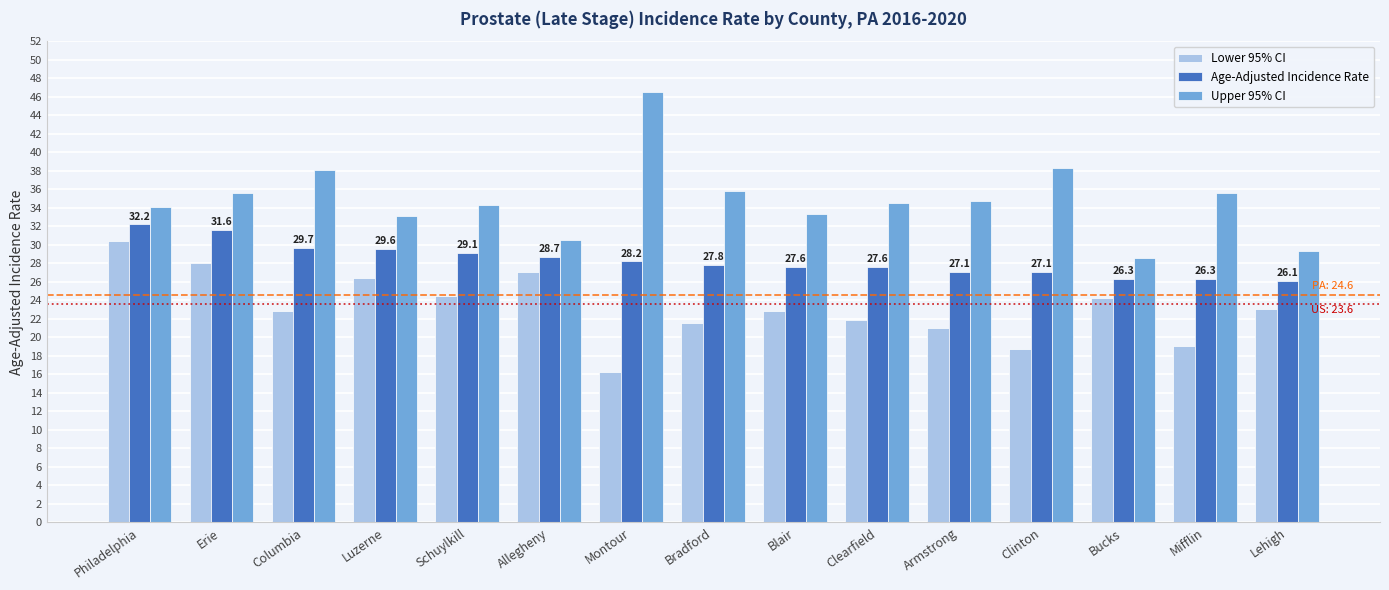

Does the chart contain any negative values?

No